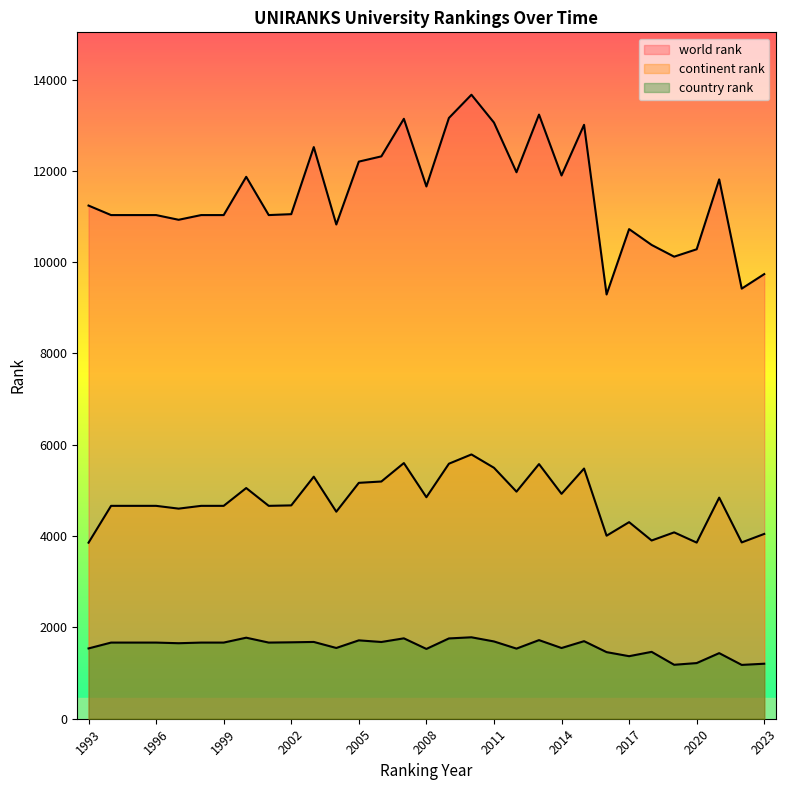

What is the sum of all continent rank values?

147556